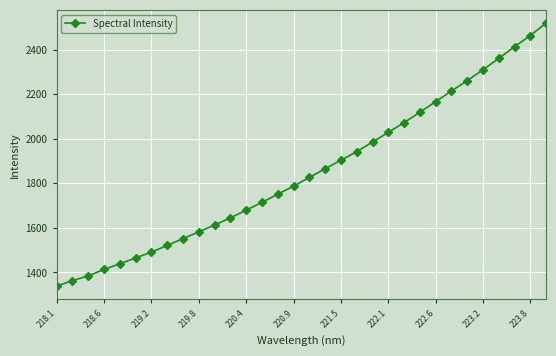

What is the greatest value displayed?

2519.0